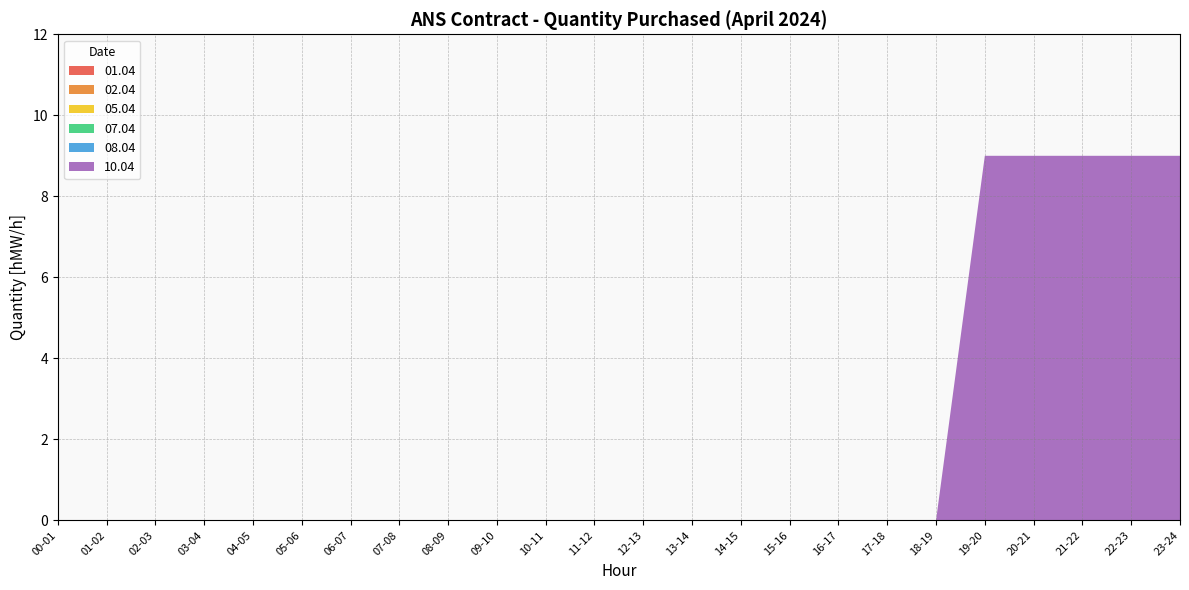

Reading left to right, transcribe all the data shown in this chart.

01.04: 0	0	0	0	0	0	0	0	0	0	0	0	0	0	0	0	0	0	0	0	0	0	0	0
02.04: 0	0	0	0	0	0	0	0	0	0	0	0	0	0	0	0	0	0	0	0	0	0	0	0
05.04: 0	0	0	0	0	0	0	0	0	0	0	0	0	0	0	0	0	0	0	0	0	0	0	0
07.04: 0	0	0	0	0	0	0	0	0	0	0	0	0	0	0	0	0	0	0	0	0	0	0	0
08.04: 0	0	0	0	0	0	0	0	0	0	0	0	0	0	0	0	0	0	0	0	0	0	0	0
10.04: 0	0	0	0	0	0	0	0	0	0	0	0	0	0	0	0	0	0	0	9	9	9	9	9